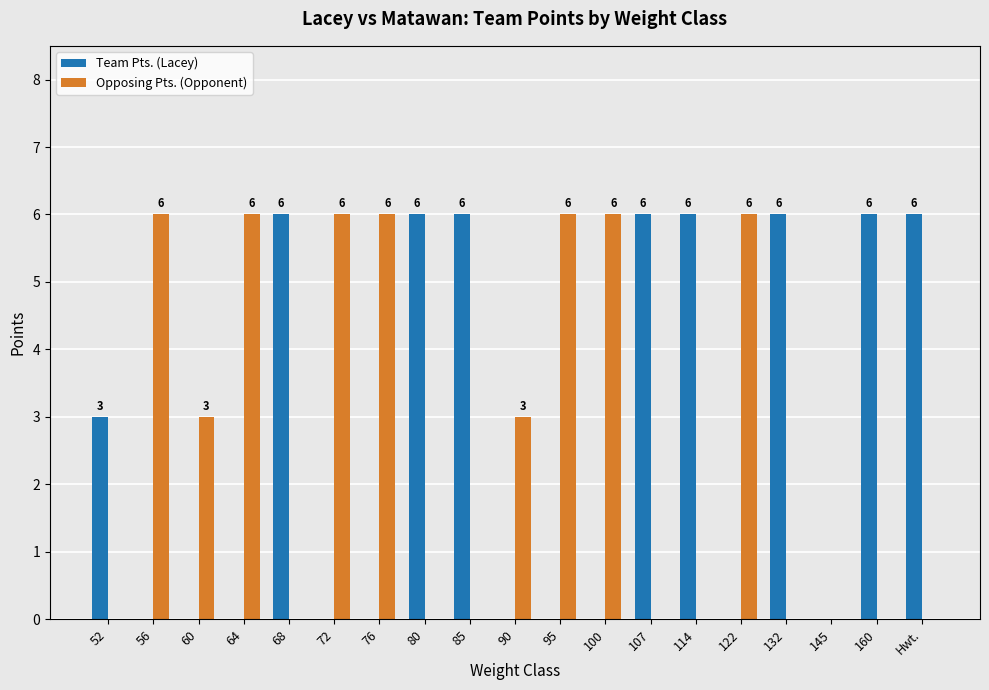

What is the total value across all series at 64?

6